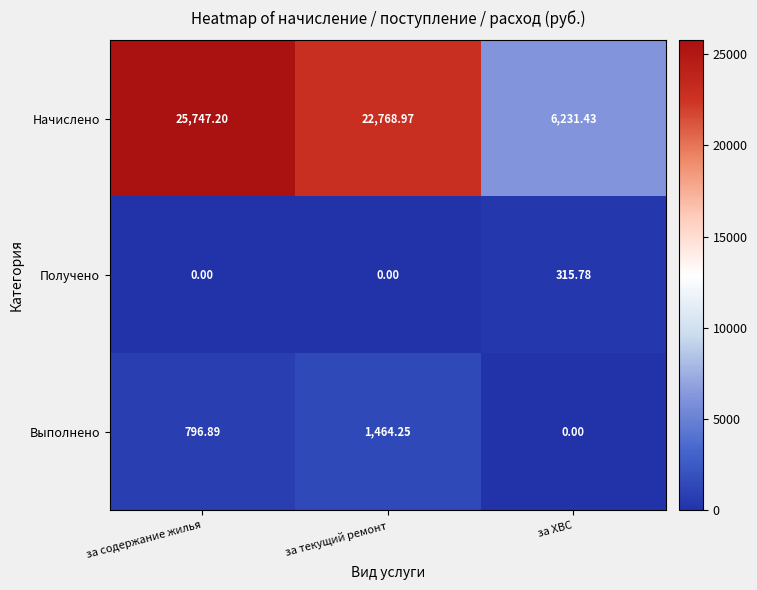

Which series has the largest range (max minus min)?

Начислено